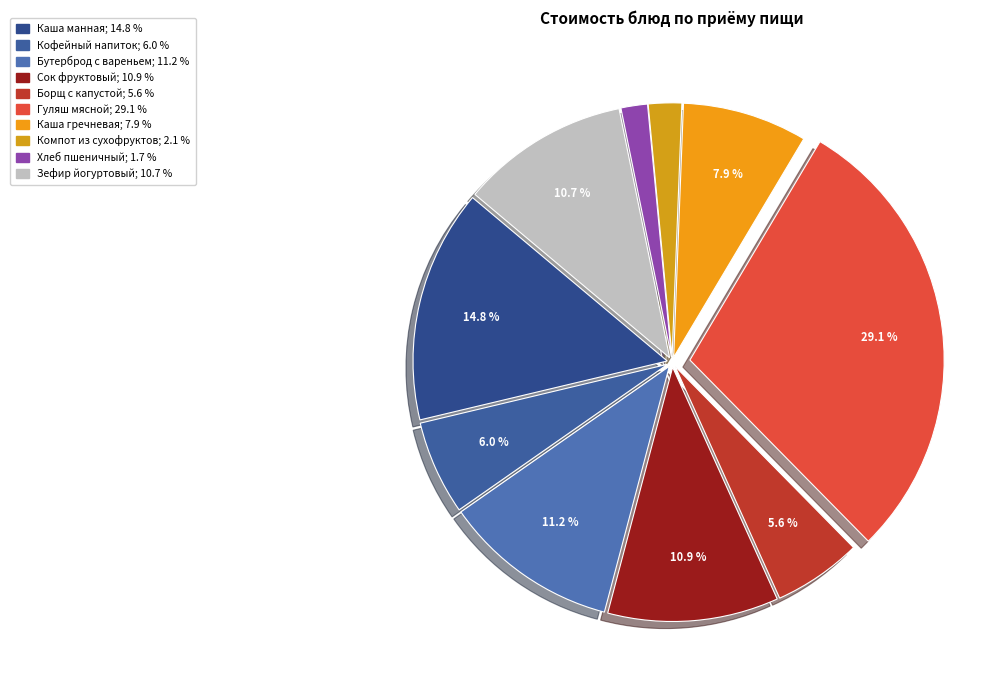

Is there a majority slice in this chart?

No